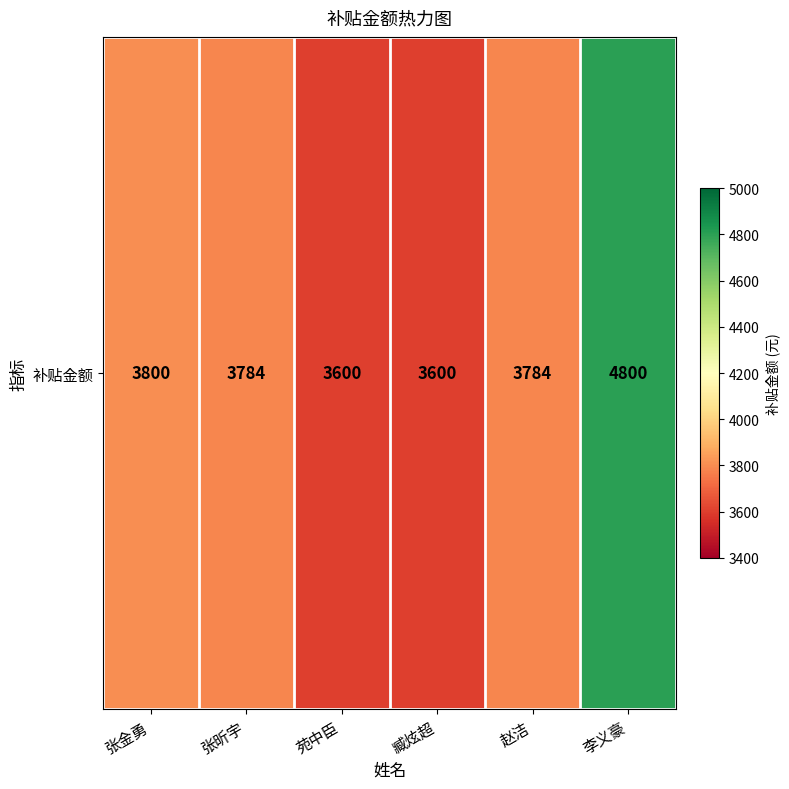

Which category has the lowest value across all series?

苑中臣